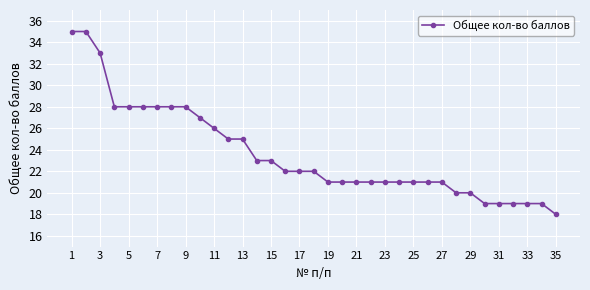

What is the maximum value shown in the chart?

35